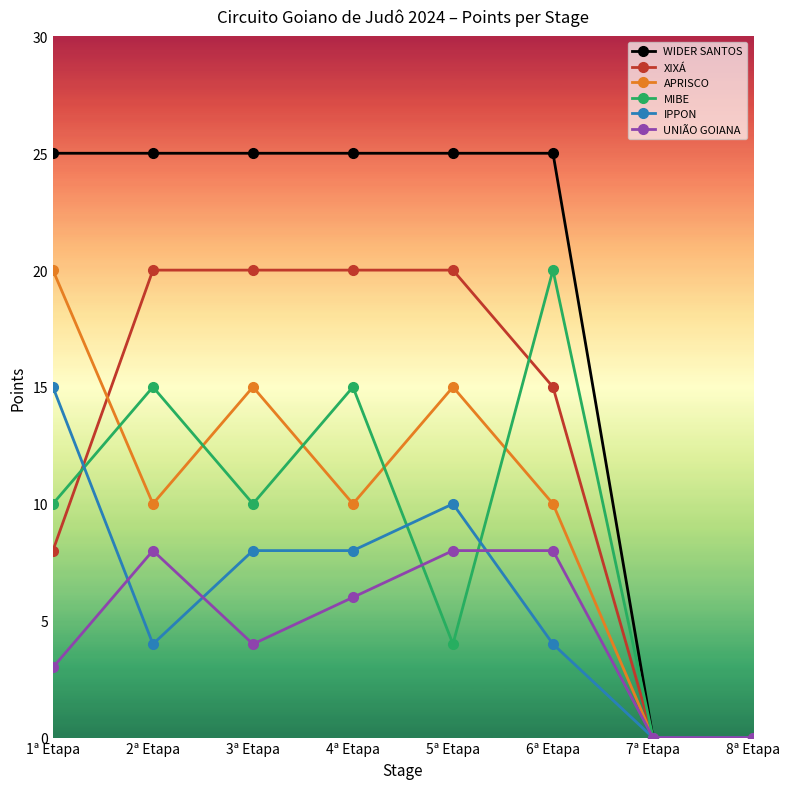

Rank the series at 4ª Etapa from lowest to highest value.

UNIÃO GOIANA, IPPON, APRISCO, MIBE, XIXÁ, WIDER SANTOS